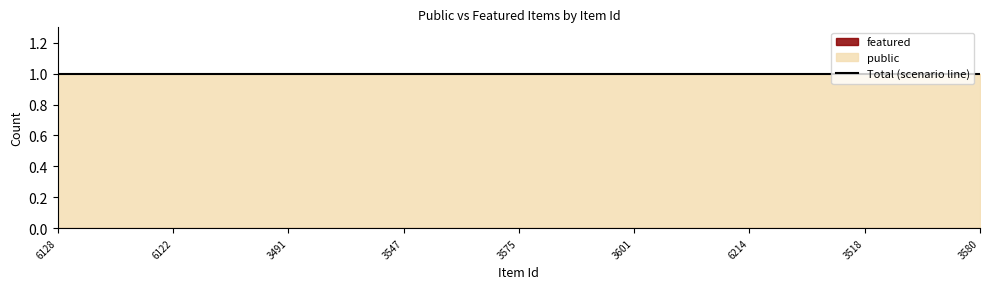

What is the label of the 14th point from the left?

3578